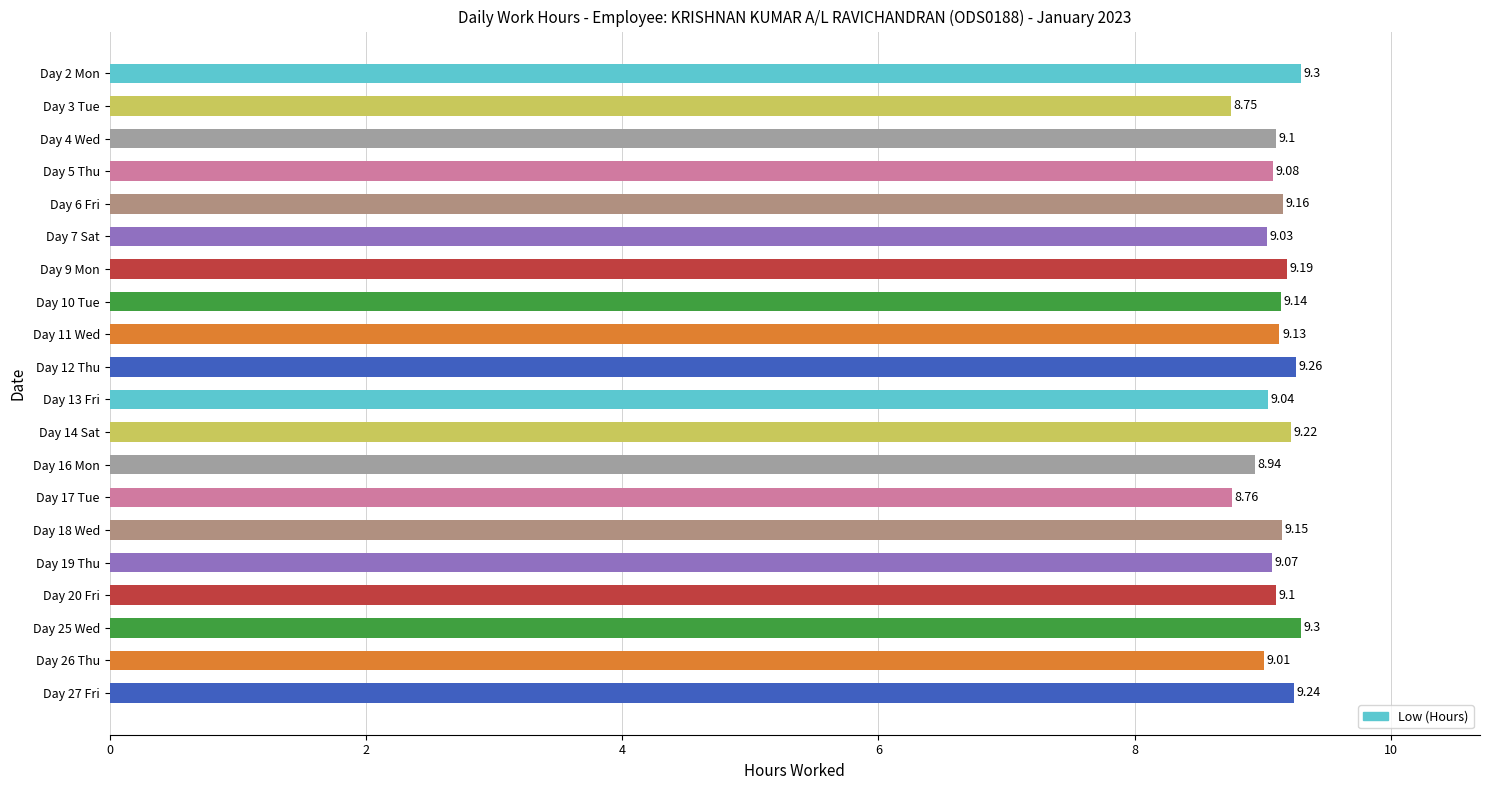

Between Day 17 Tue and Day 3 Tue, which is larger?

Day 17 Tue